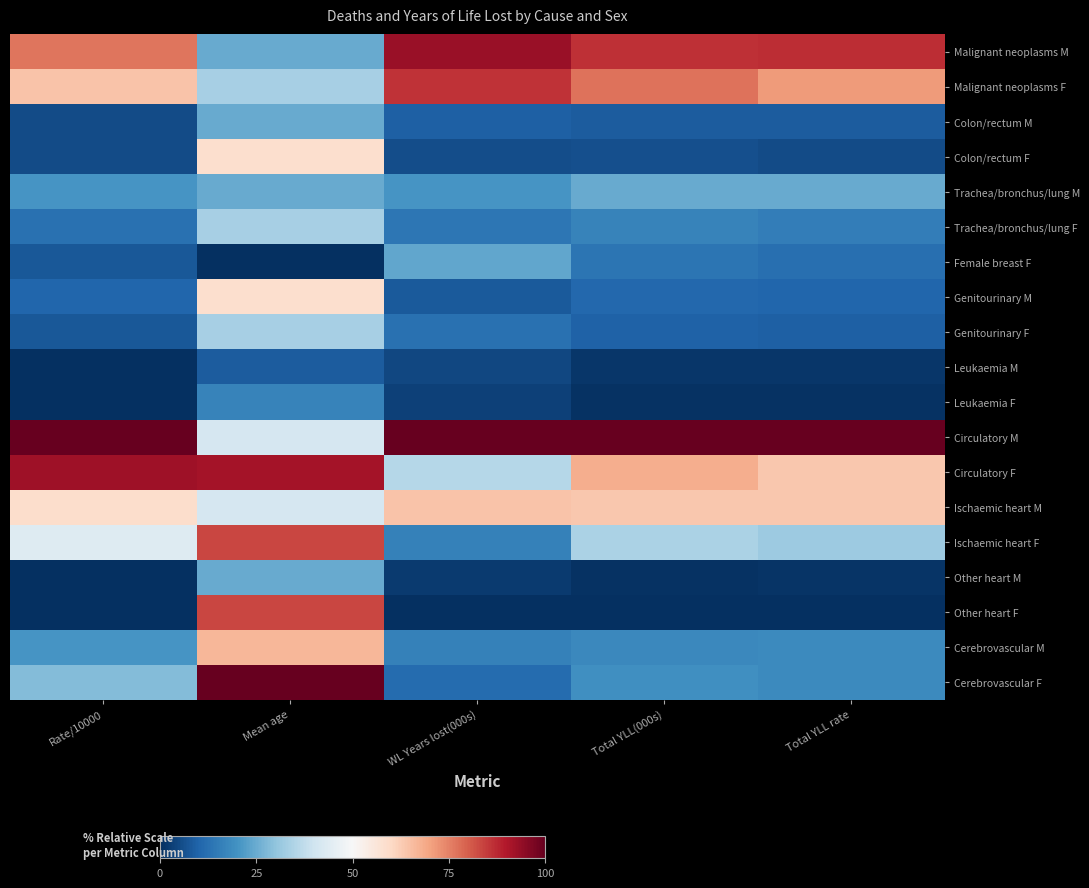

Rank the series by their maximum value, from highest to lowest.

Circulatory M, Cerebrovascular F, Malignant neoplasms M, Circulatory F, Malignant neoplasms F, Ischaemic heart F, Other heart F, Cerebrovascular M, Ischaemic heart M, Colon/rectum F, Genitourinary M, Trachea/bronchus/lung F, Genitourinary F, Colon/rectum M, Trachea/bronchus/lung M, Other heart M, Female breast F, Leukaemia F, Leukaemia M